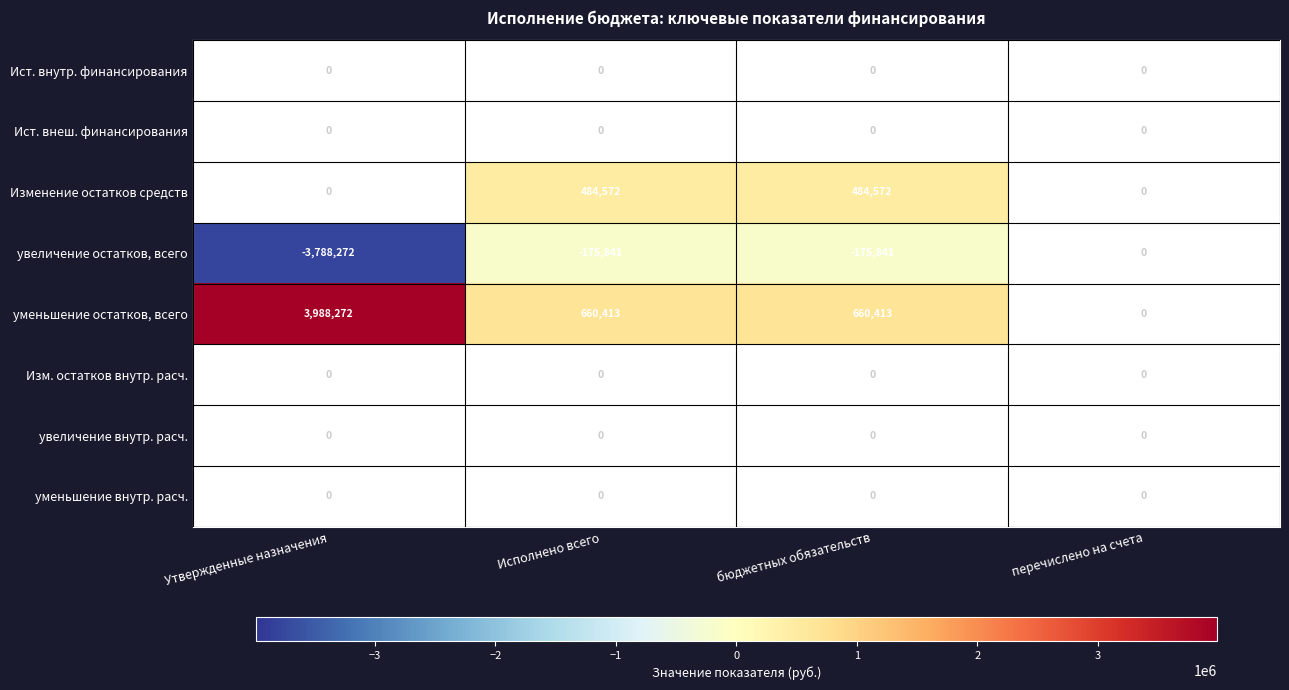

The Изм. остатков внутр. расч. series shows 0 at перечислено на счета. True or false?

True